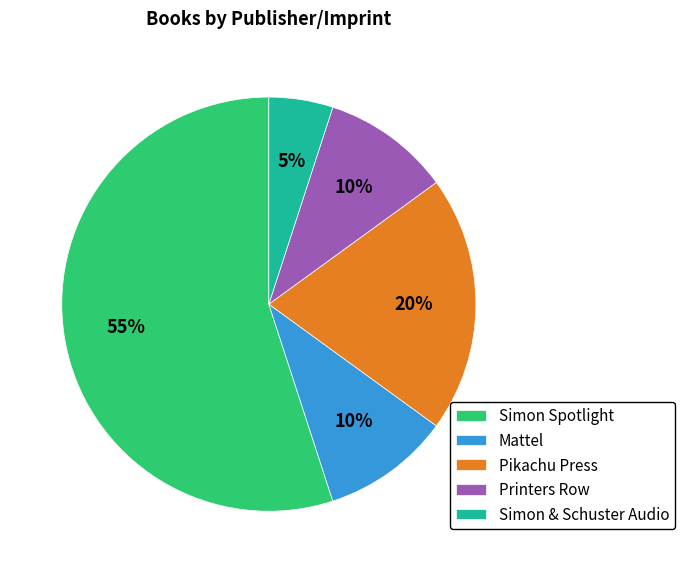

The Simon & Schuster Audio slice represents 1% of the pie. True or false?

False